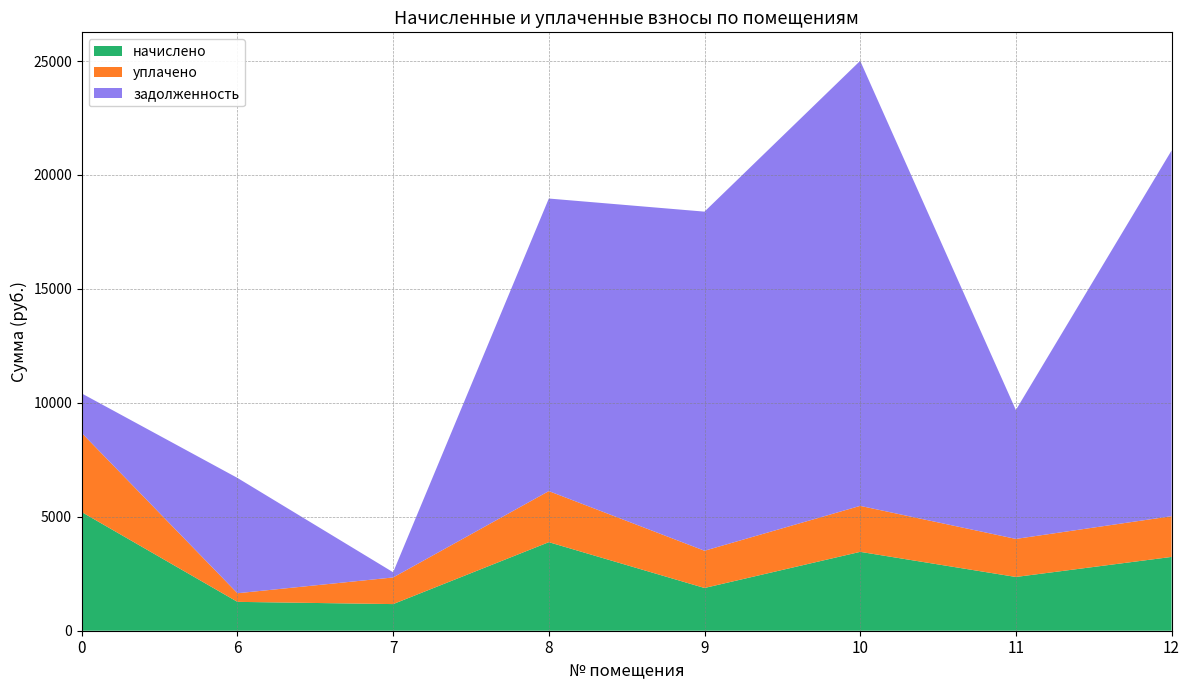

Reading left to right, list all the values displayed in this chart.

начислено: 5206.1	1266.8	1168.8	3886.1	1875.9	3461.3	2359.3	3239.0
уплачено: 3470.7	378.3	1168.8	2241.3	1634.0	2017.9	1669.5	1787.2
задолженность: 1735.3	5060.3	228.2	12839.4	14881.7	19530.8	5656.6	16048.8